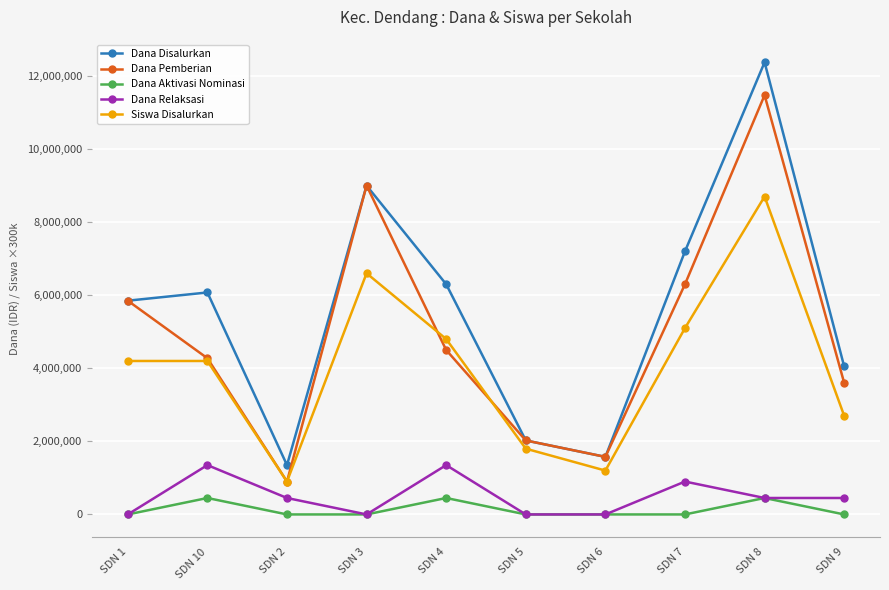

Reading left to right, transcribe all the data shown in this chart.

Dana Disalurkan: 5850000	6075000	1350000	9000000	6300000	2025000	1575000	7200000	12375000	4050000
Dana Pemberian: 5850000	4275000	900000	9000000	4500000	2025000	1575000	6300000	11475000	3600000
Dana Aktivasi Nominasi: 0	450000	0	0	450000	0	0	0	450000	0
Dana Relaksasi: 0	1350000	450000	0	1350000	0	0	900000	450000	450000
Siswa Disalurkan: 4200000	4200000	900000	6600000	4800000	1800000	1200000	5100000	8700000	2700000